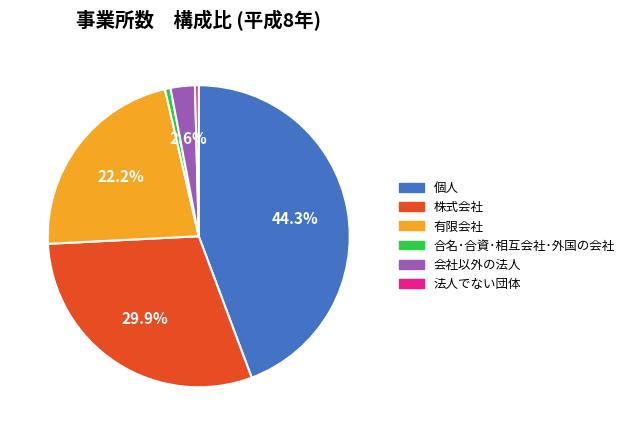

The 個人 slice represents 44% of the pie. True or false?

True